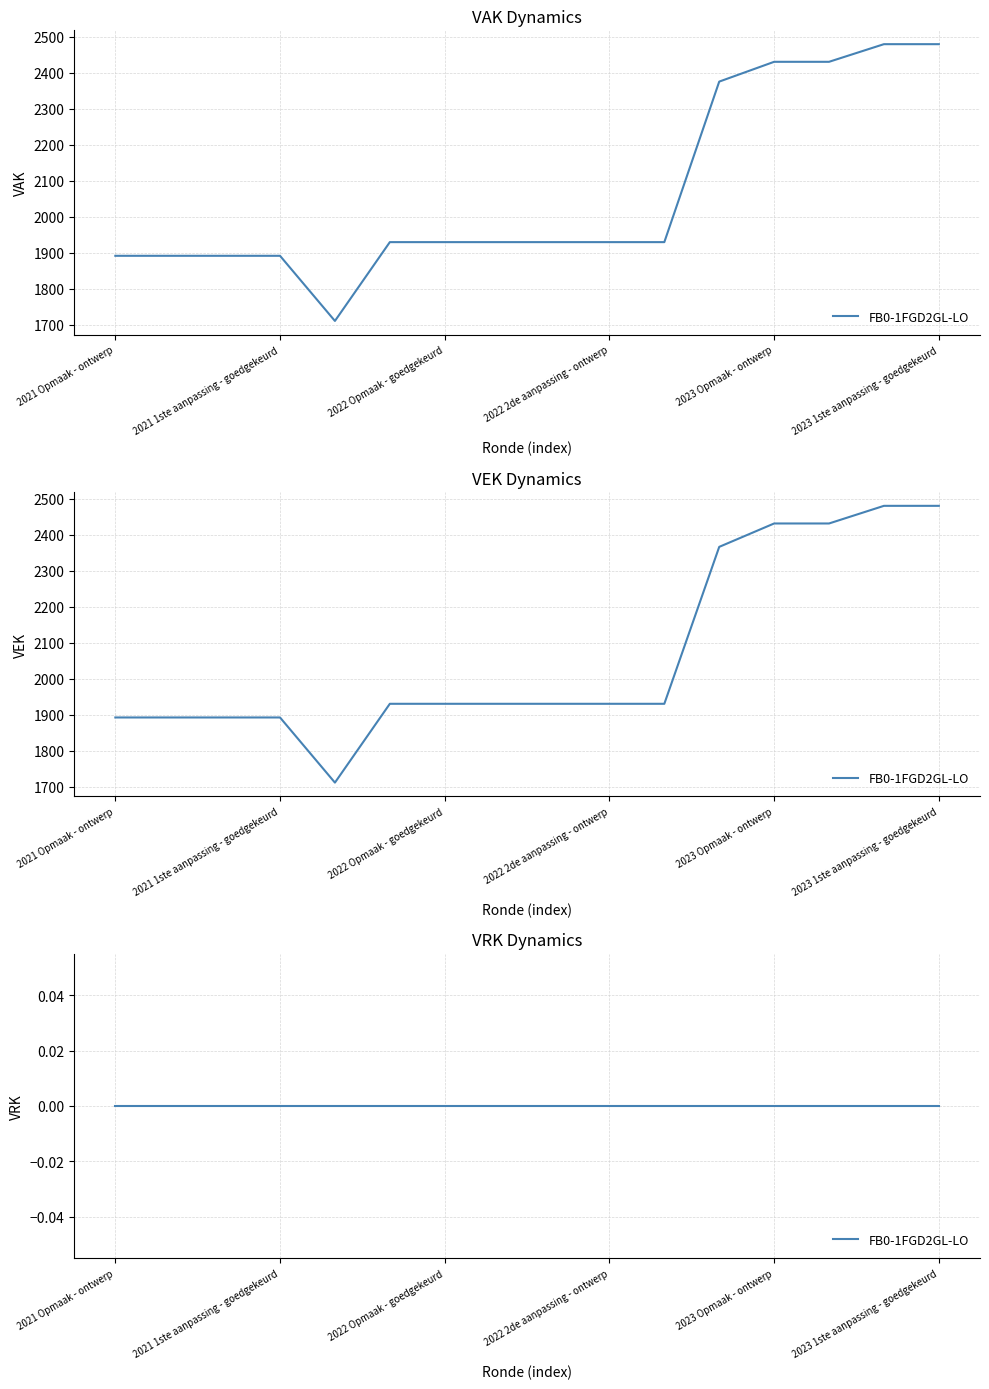

At which label does VAK first exceed 1930?

2022 uitvoering